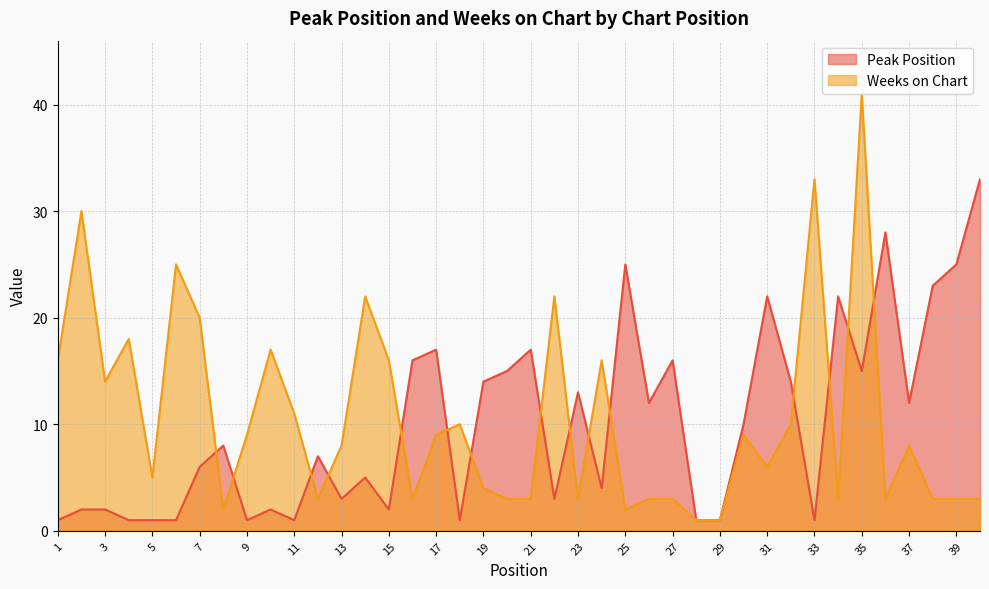

Does the chart have visible grid lines?

Yes